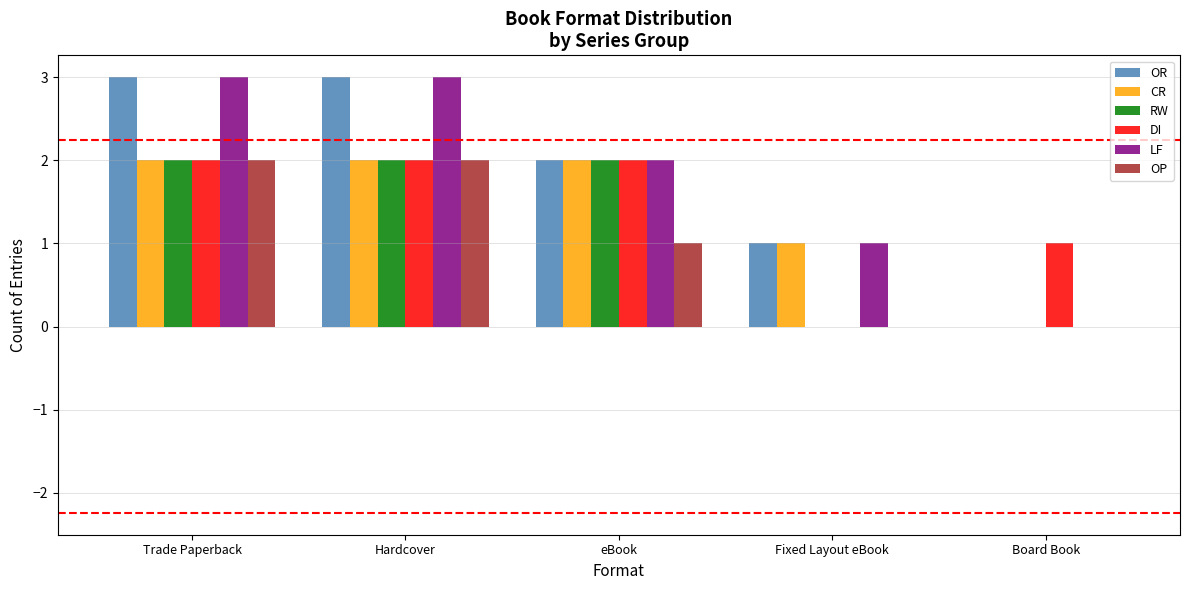

How many groups of bars are there?

5